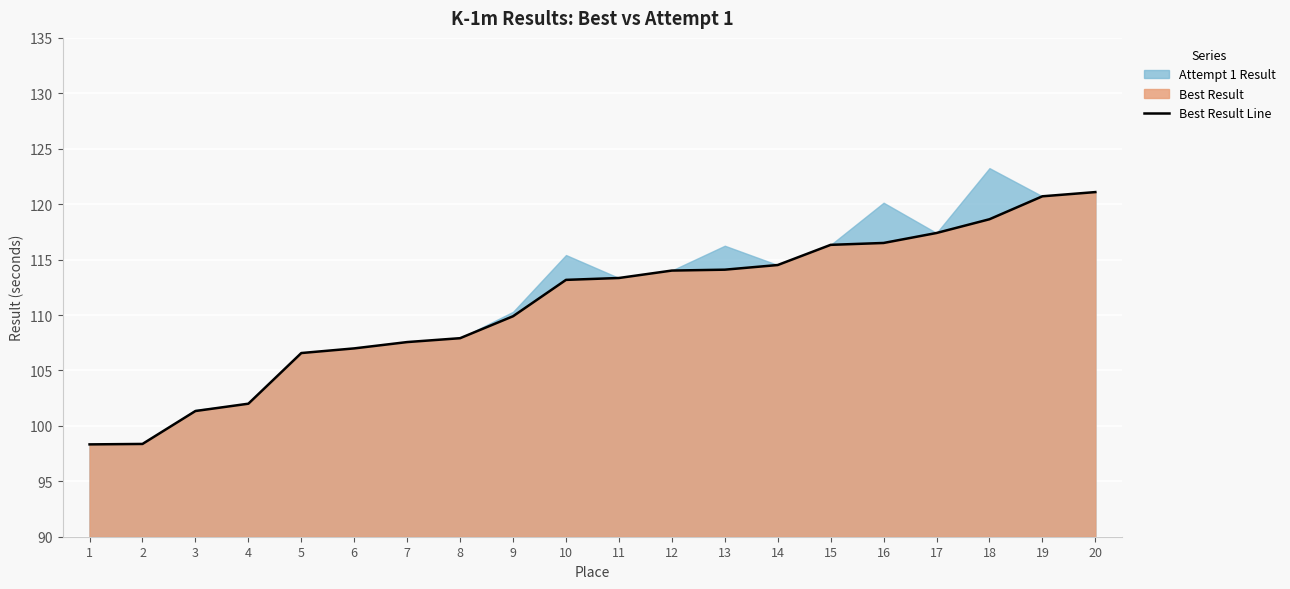

How many categories are shown in the chart?

20